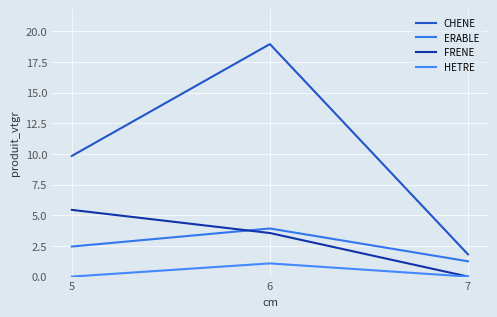

Where does the CHENE series first go above 9?

5